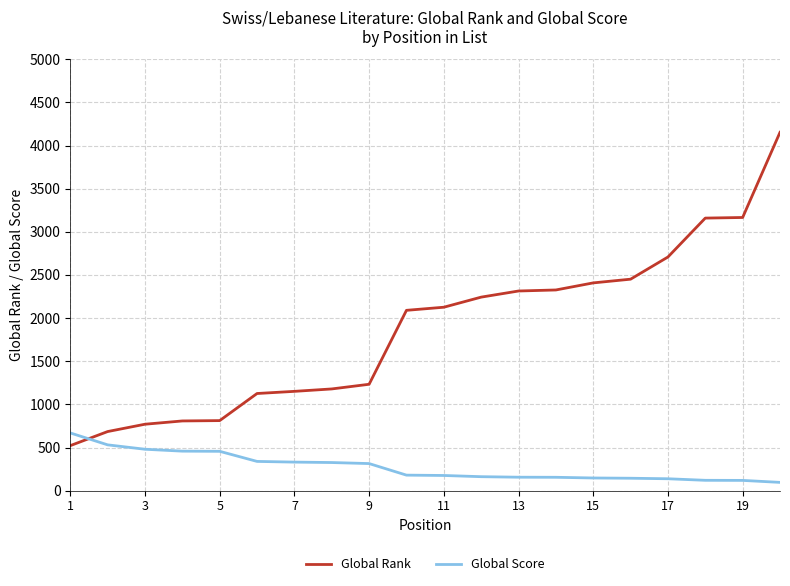

Which series has the largest range (max minus min)?

Global Rank